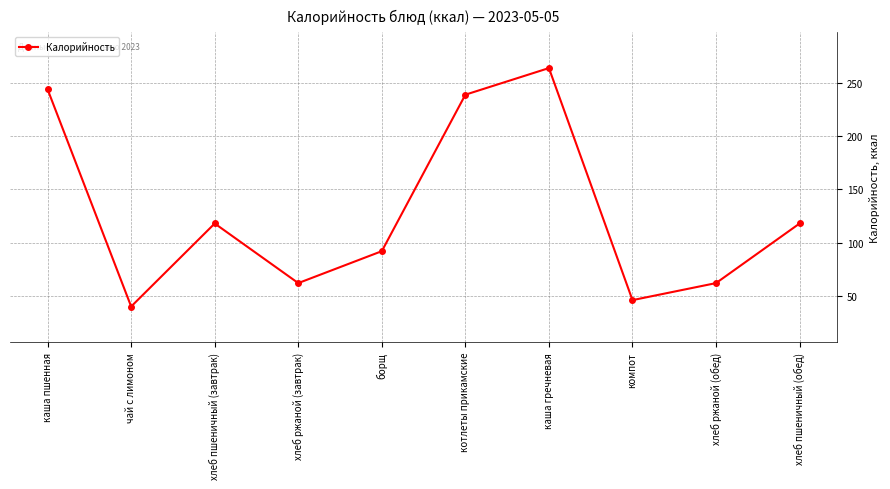

What is the difference between the values at каша пшенная and чай с лимоном?

204